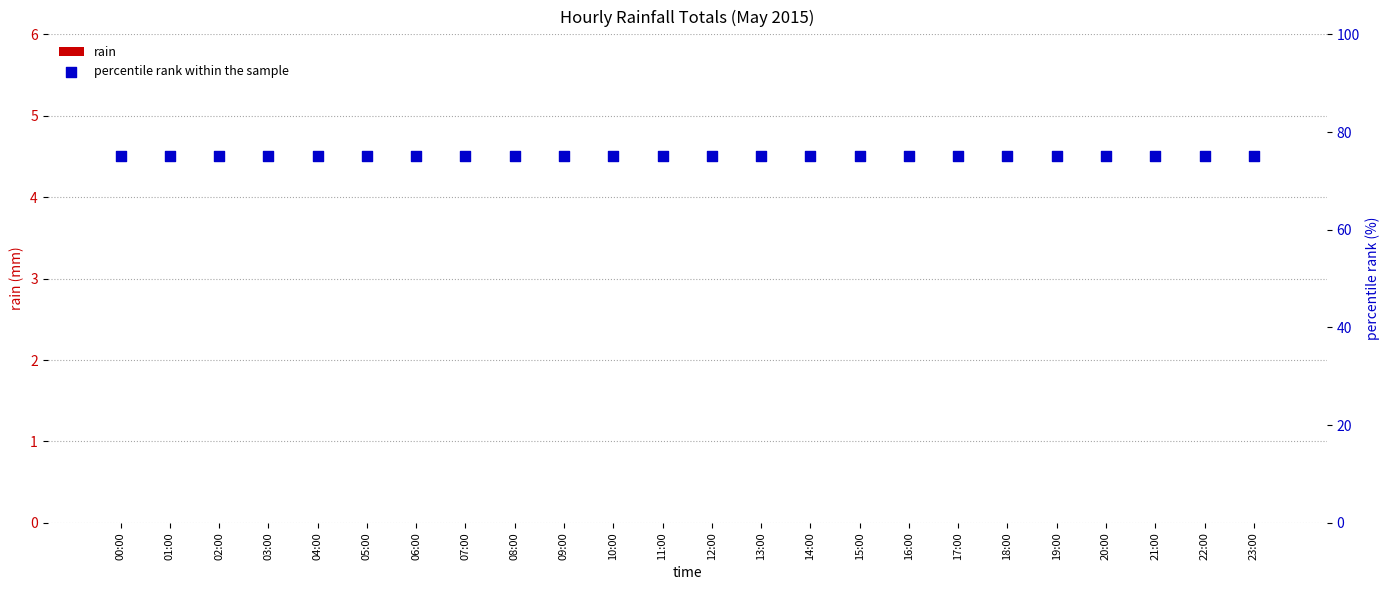

Which series contains the lowest Y value?

rain